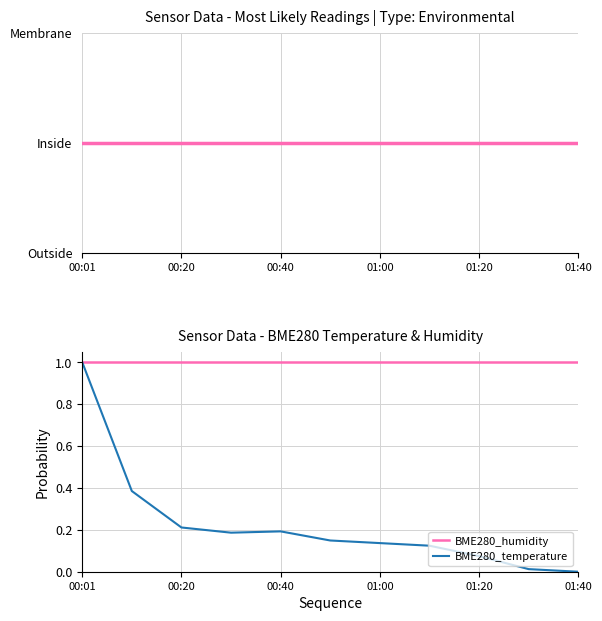

Reading left to right, list all the values displayed in this chart.

BME280_temperature: 1.0	0.4	0.2	0.2	0.2	0.1	0.1	0.1	0.1	0.0	0.0
BME280_humidity: 1.0	1.0	1.0	1.0	1.0	1.0	1.0	1.0	1.0	1.0	1.0